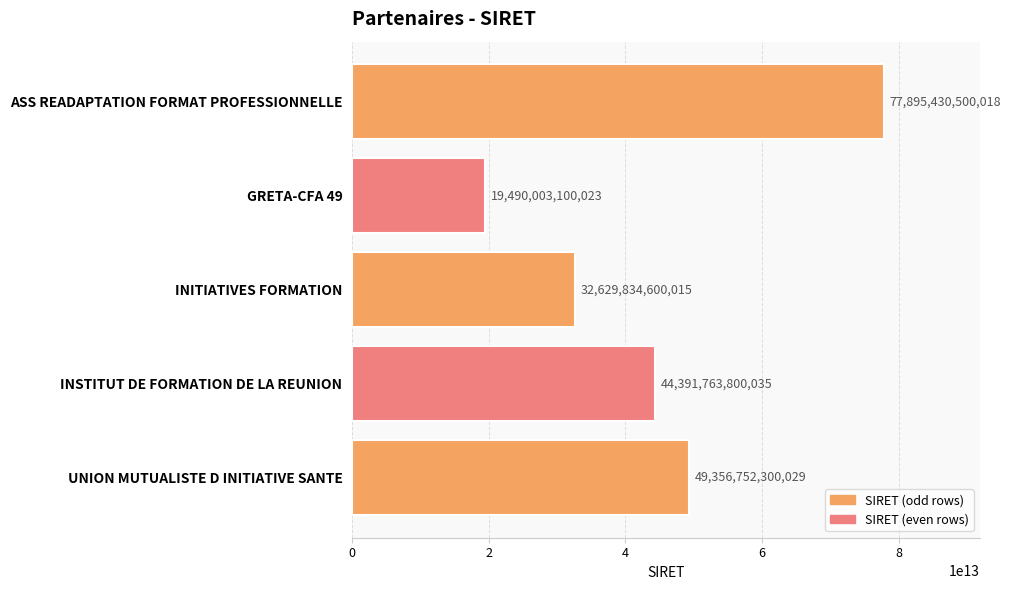

Which has a higher value, INSTITUT DE FORMATION DE LA REUNION or GRETA-CFA 49?

INSTITUT DE FORMATION DE LA REUNION